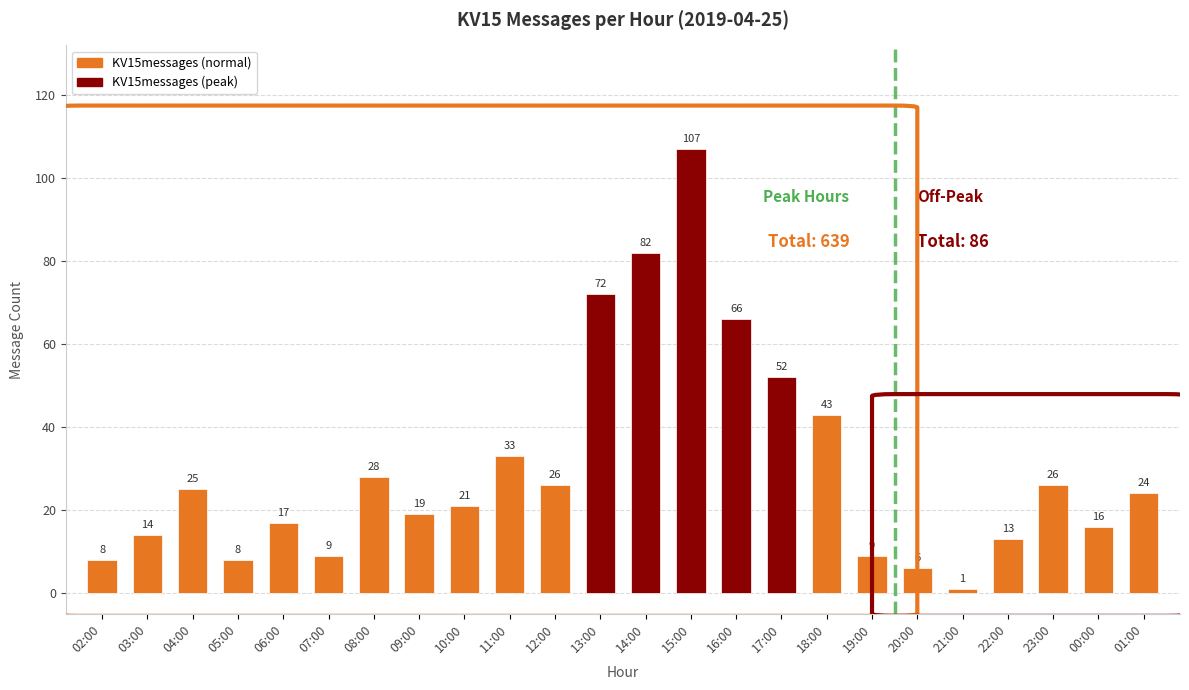

The chart shows a value of 43 at 18:00. True or false?

True